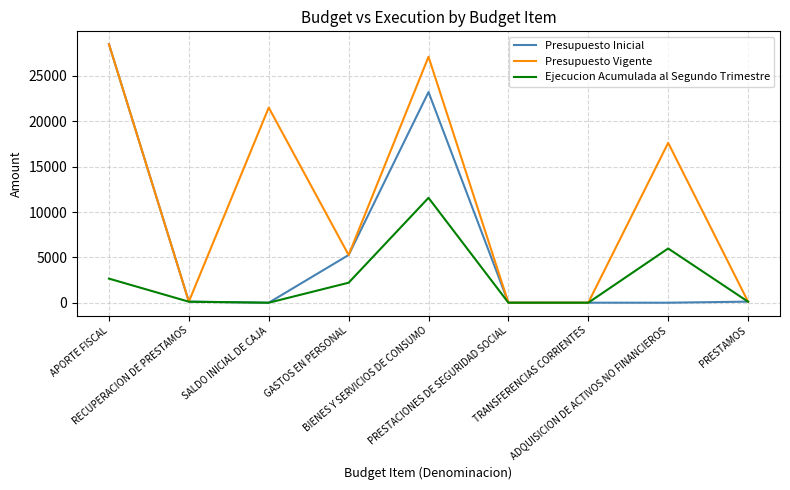

What is the total value across all series at RECUPERACION DE PRESTAMOS?

351